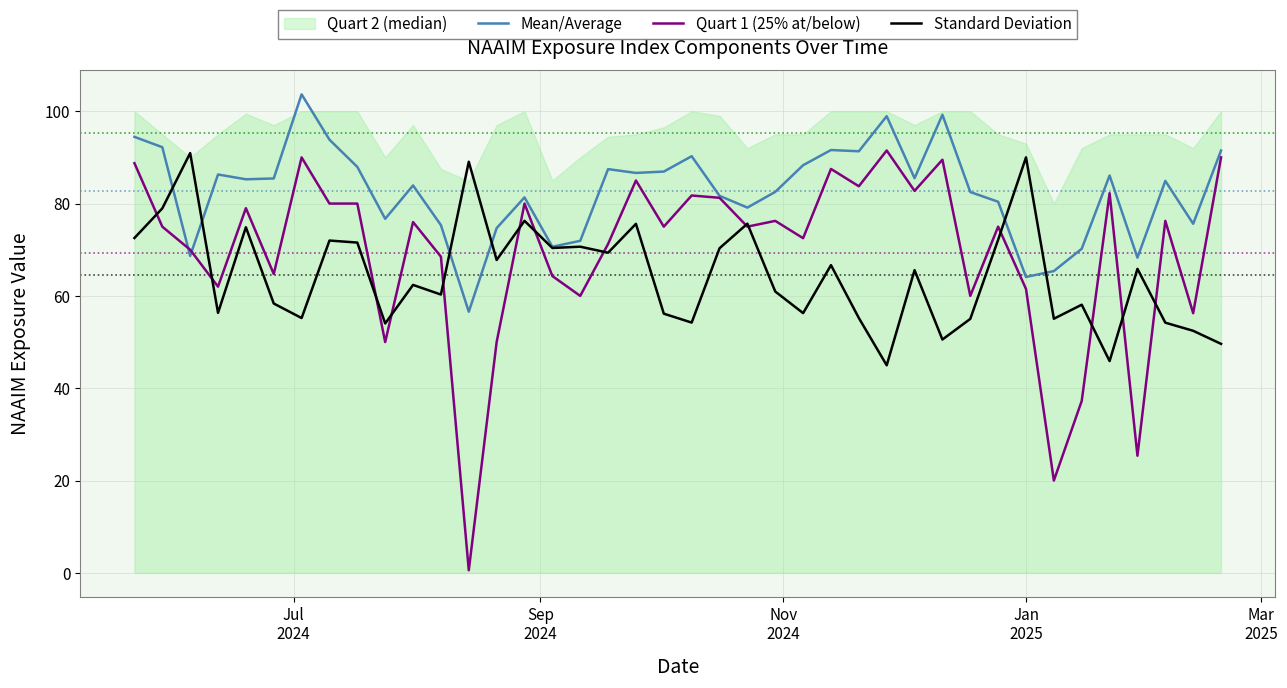

What is the highest value of the Mean/Average series?

103.7